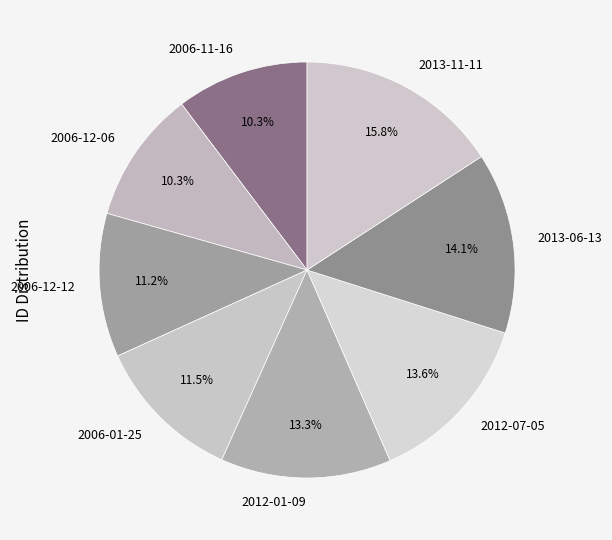

Between 2006-12-06 and 2006-12-12, which is larger?

2006-12-12